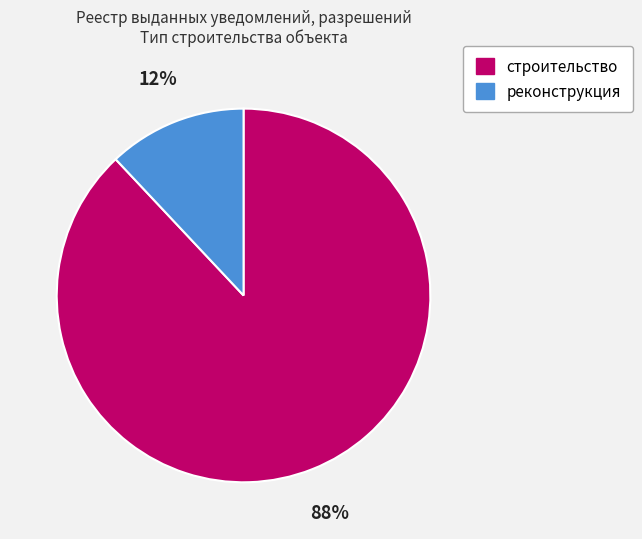

How many segments does this pie chart have?

2